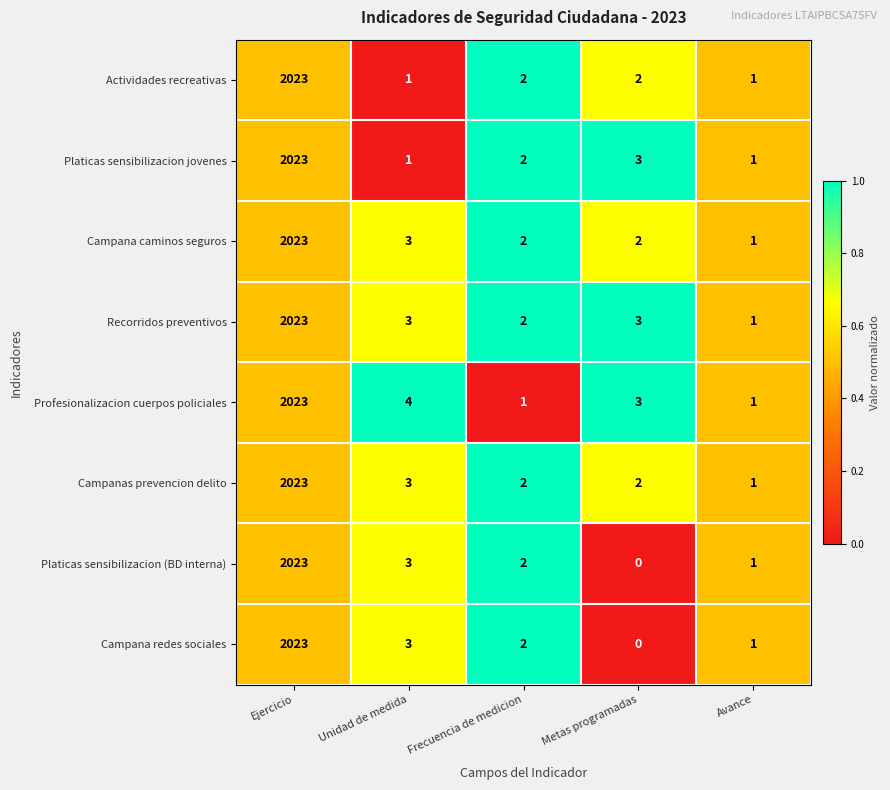

At which label does Platicas sensibilizacion (BD interna) reach its peak?

Ejercicio